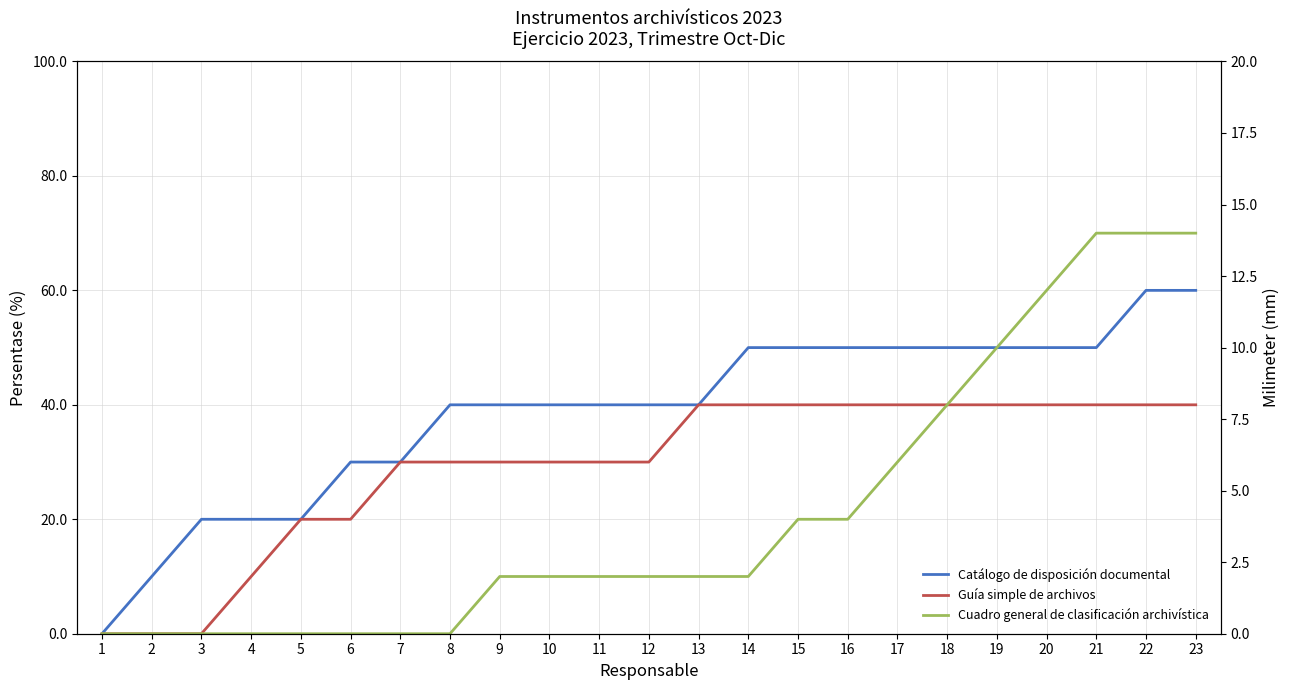

What is the total value across all series at 10?

88.7